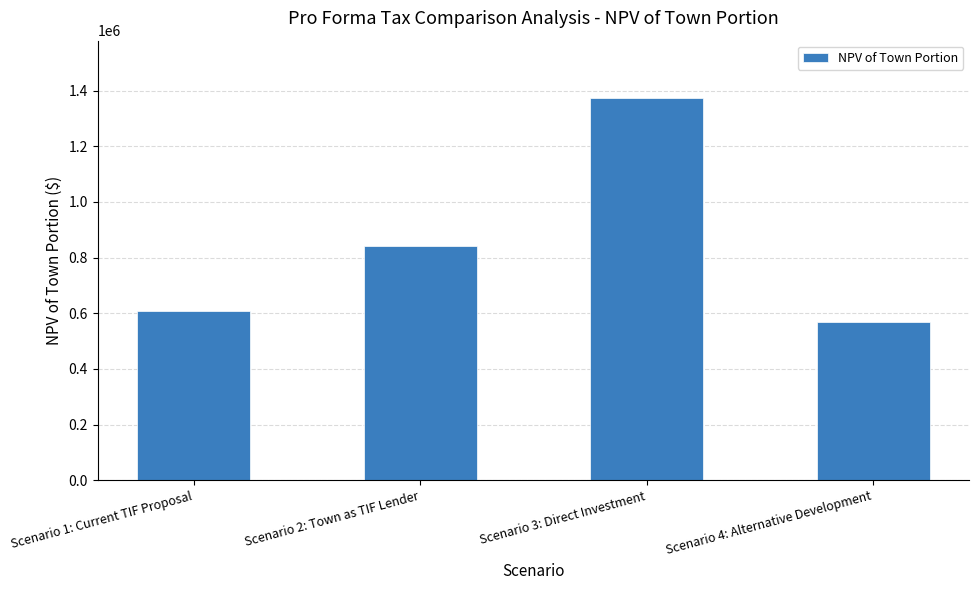

What is the label of the 1st bar from the left?

Scenario 1: Current TIF Proposal